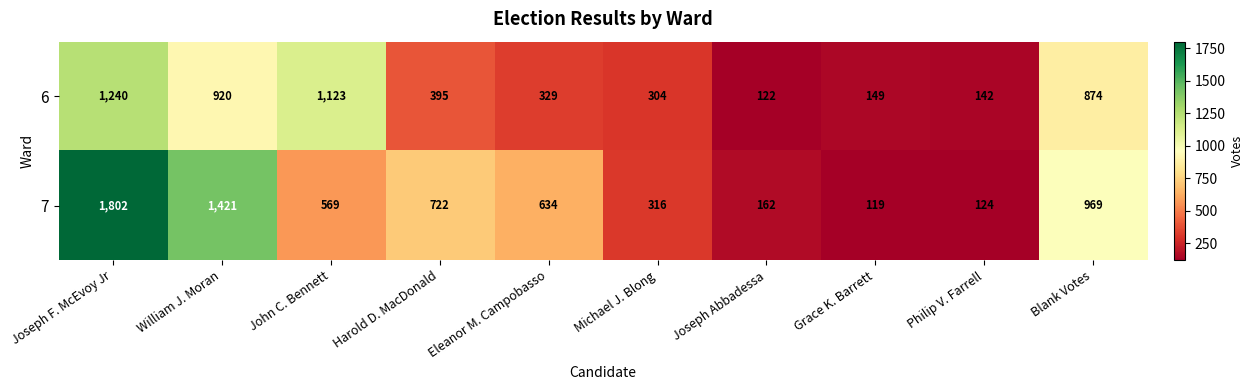

What is the average value of the 6 series?

560